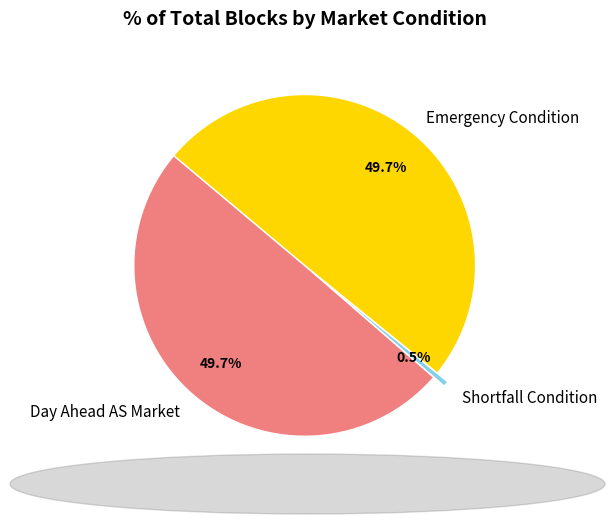

Approximately how many times larger is the value at Emergency Condition compared to Shortfall Condition?

96.0